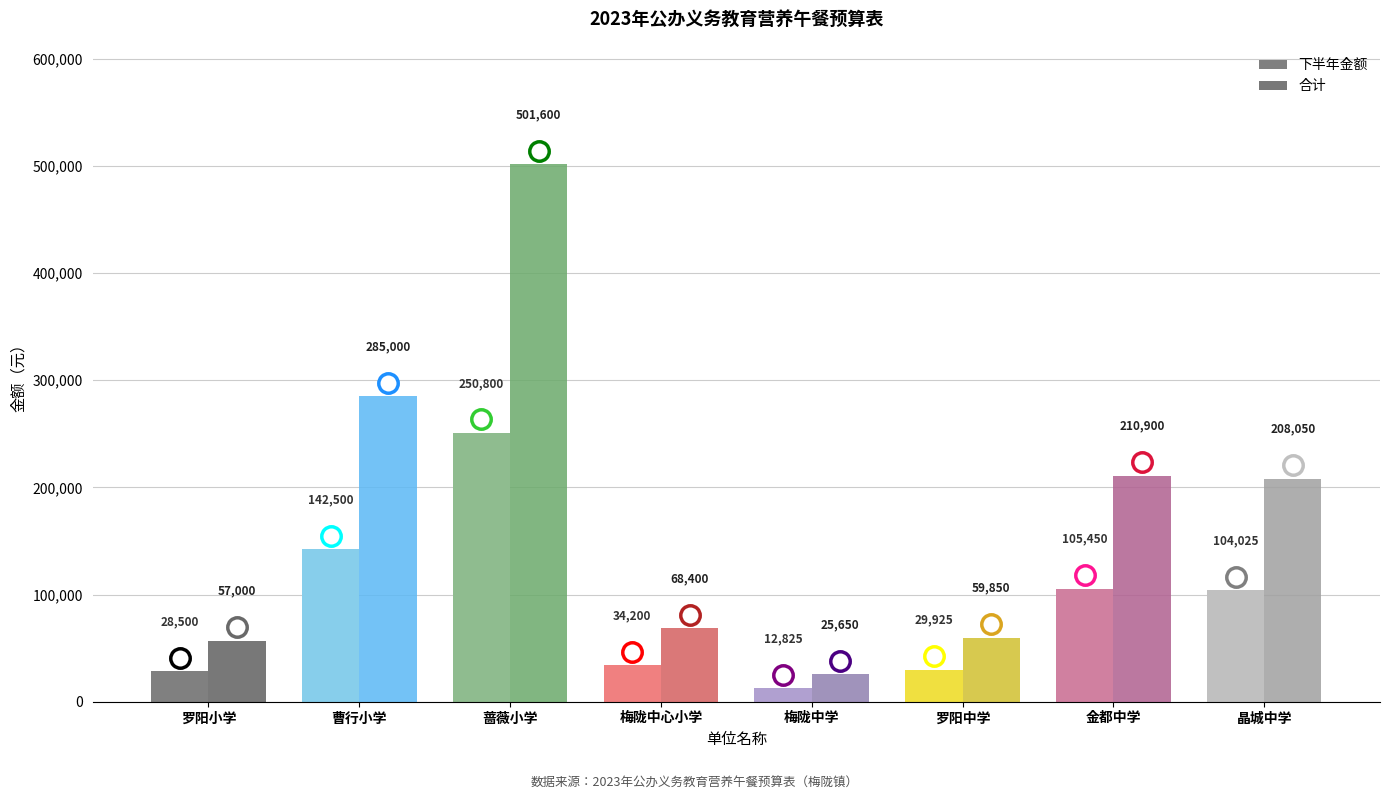

What are all the series names shown in the legend?

下半年金额, 合计